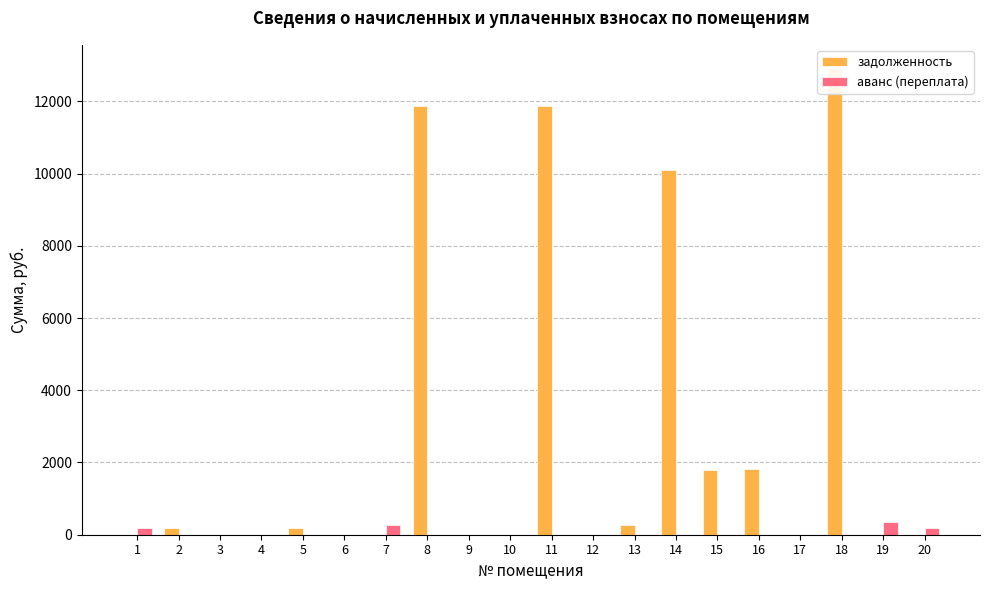

Reading left to right, transcribe all the data shown in this chart.

задолженность: 0.0	172.8	0.0	0.0	172.3	0.0	0.0	11873.0	0.0	0.0	11873.0	0.0	264.0	10093.1	1797.6	1822.3	0.0	12919.6	0.0	0.0
аванс (переплата): 194.0	0.0	1.3	0.3	0.0	0.1	265.4	0.0	0.1	0.3	0.0	0.8	0.0	0.0	0.0	0.0	0.0	0.0	363.3	176.8